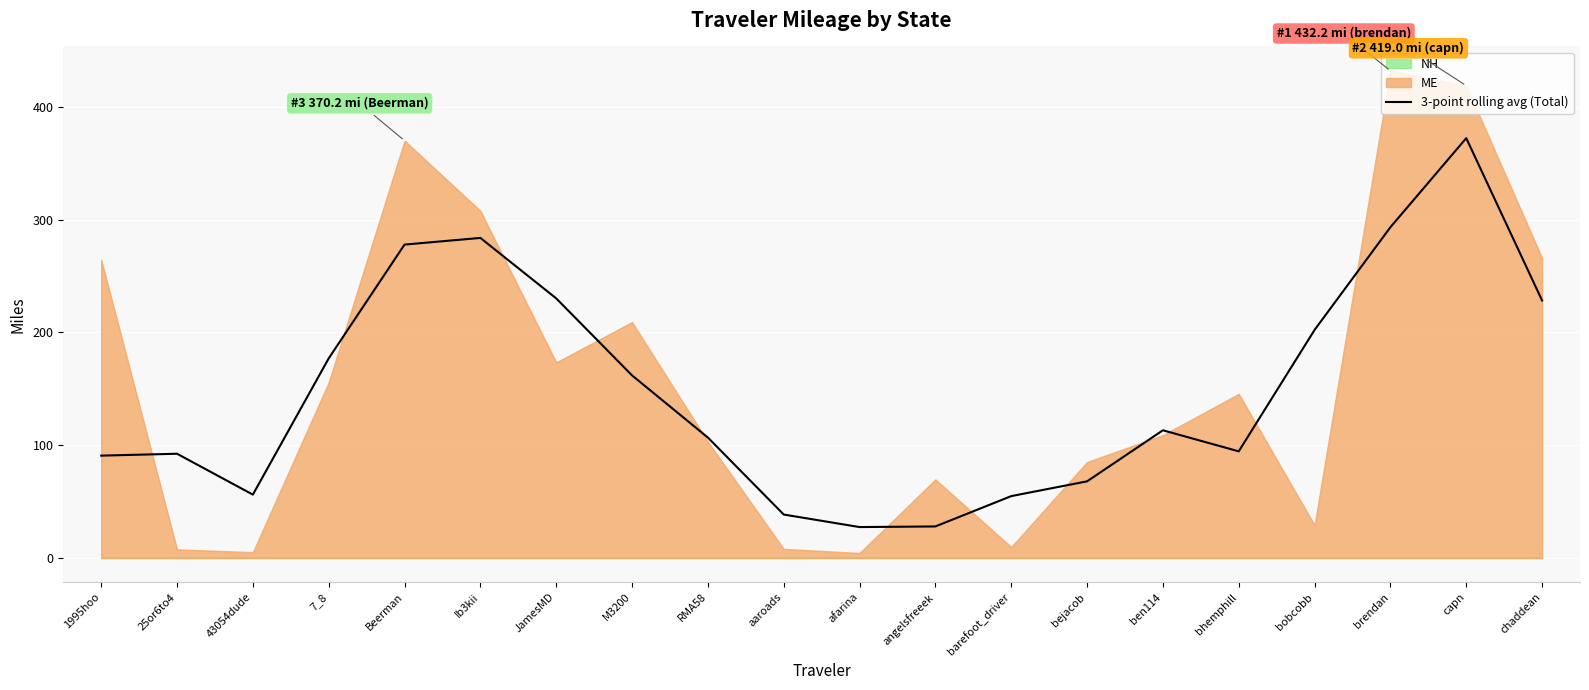

What is the value of the 9th point from the left?

106.7